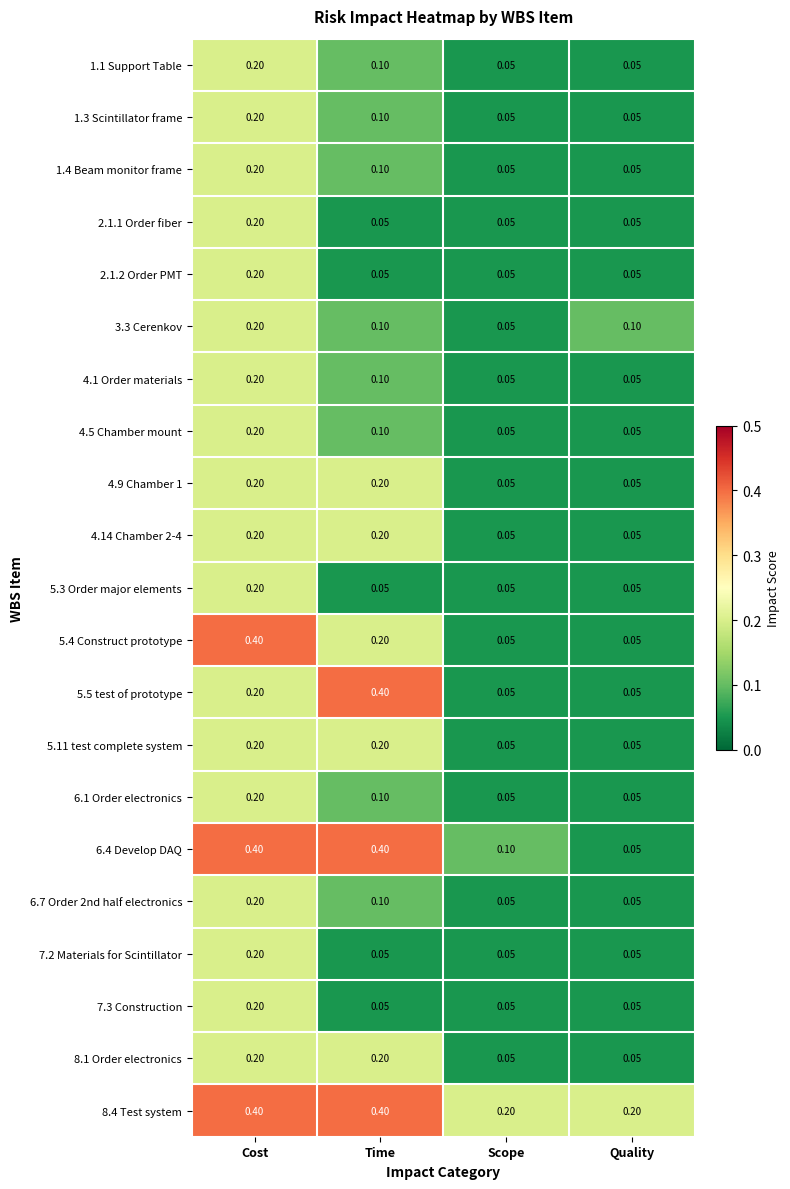

Is the value of 4.1 Order materials at Cost greater than the value of 5.5 test of prototype at Time?

No